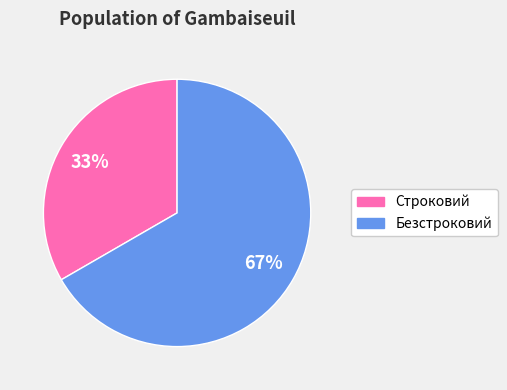

Which slice is the smallest?

Строковий